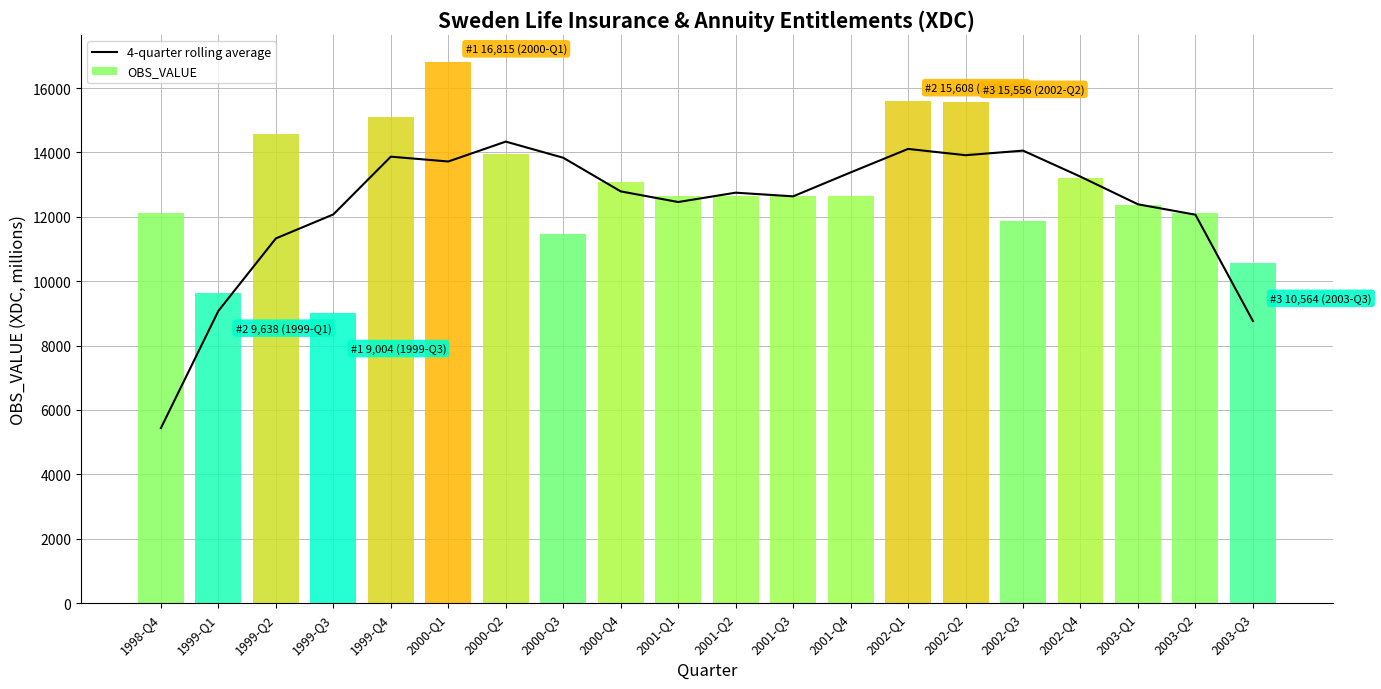

Reading left to right, extract all data points from this chart.

5438.8	9078.5	11329.5	12074.8	13869.0	13719.0	14336.5	13835.2	12790.5	12459.8	12750.2	12636.5	13379.5	14109.5	13914.2	14056.5	13247.5	12389.0	12066.2	8764.5